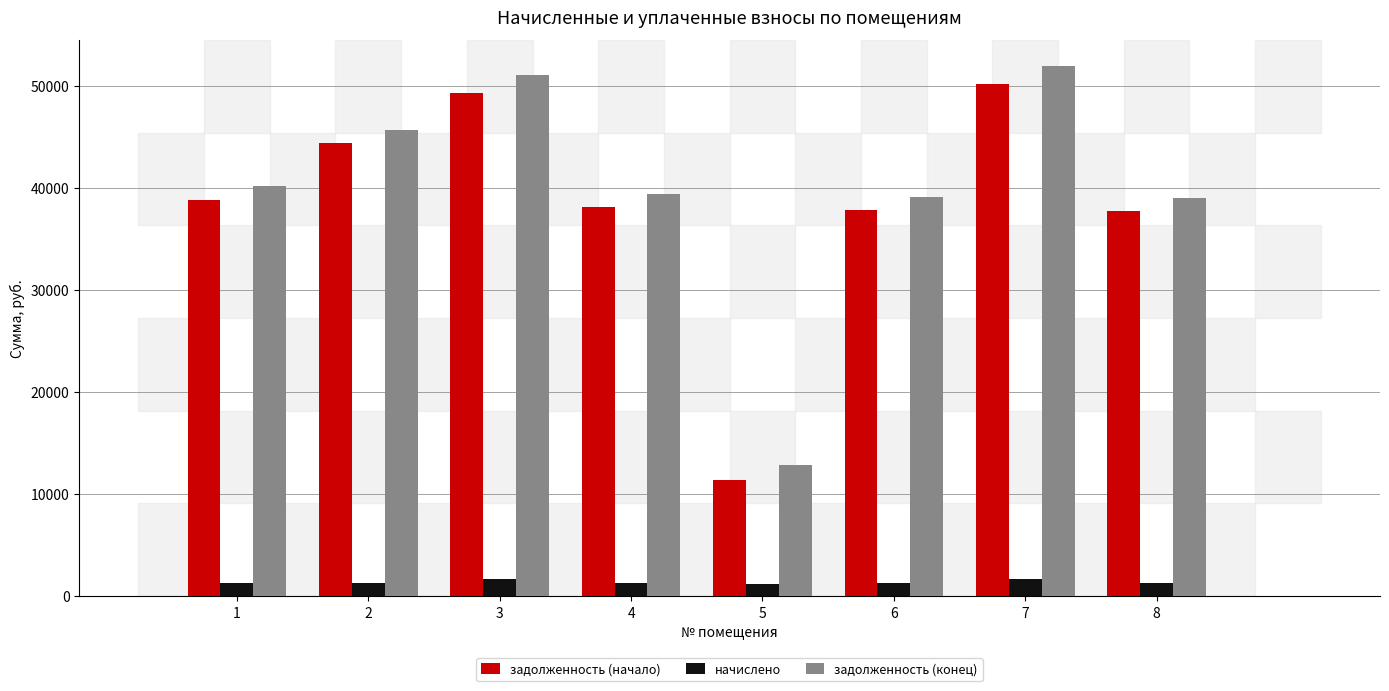

What is the spread (max minus min) of values at 1?

38845.7